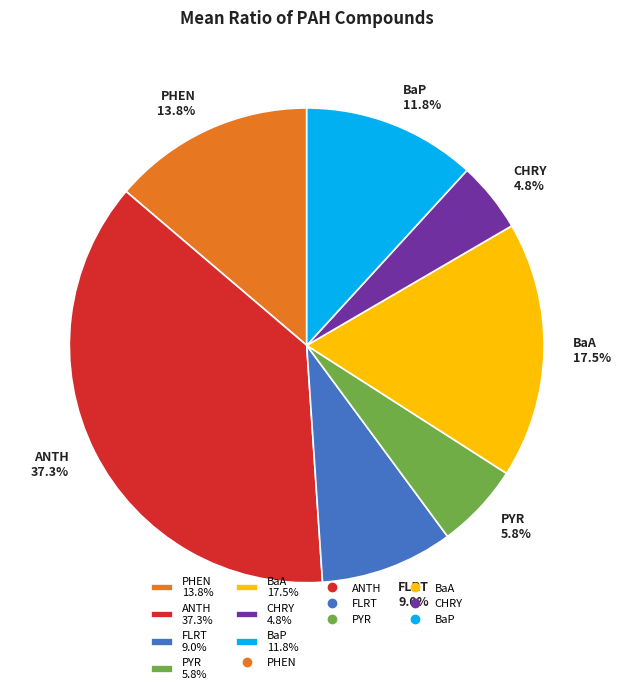

To the nearest percent, what portion does FLRT represent?

9%